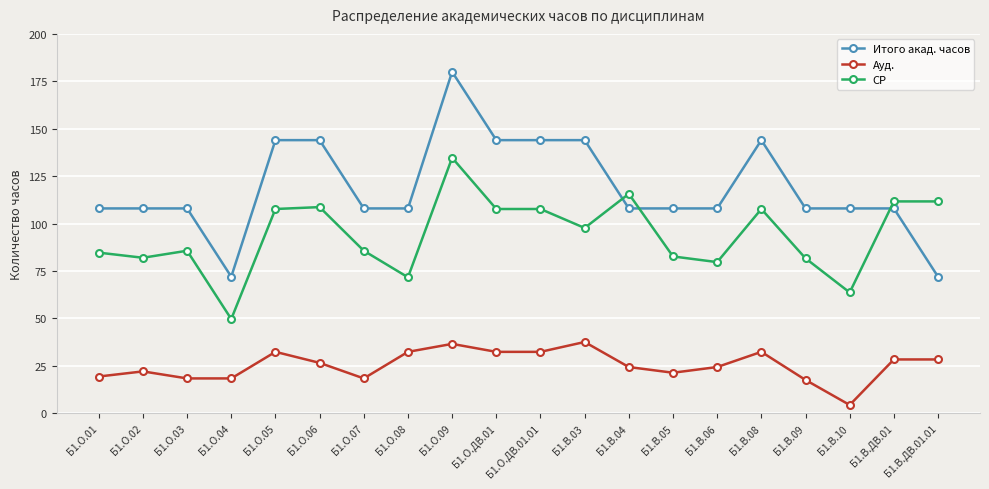

The value of СР at Б1.В.10 is 40.0. True or false?

False